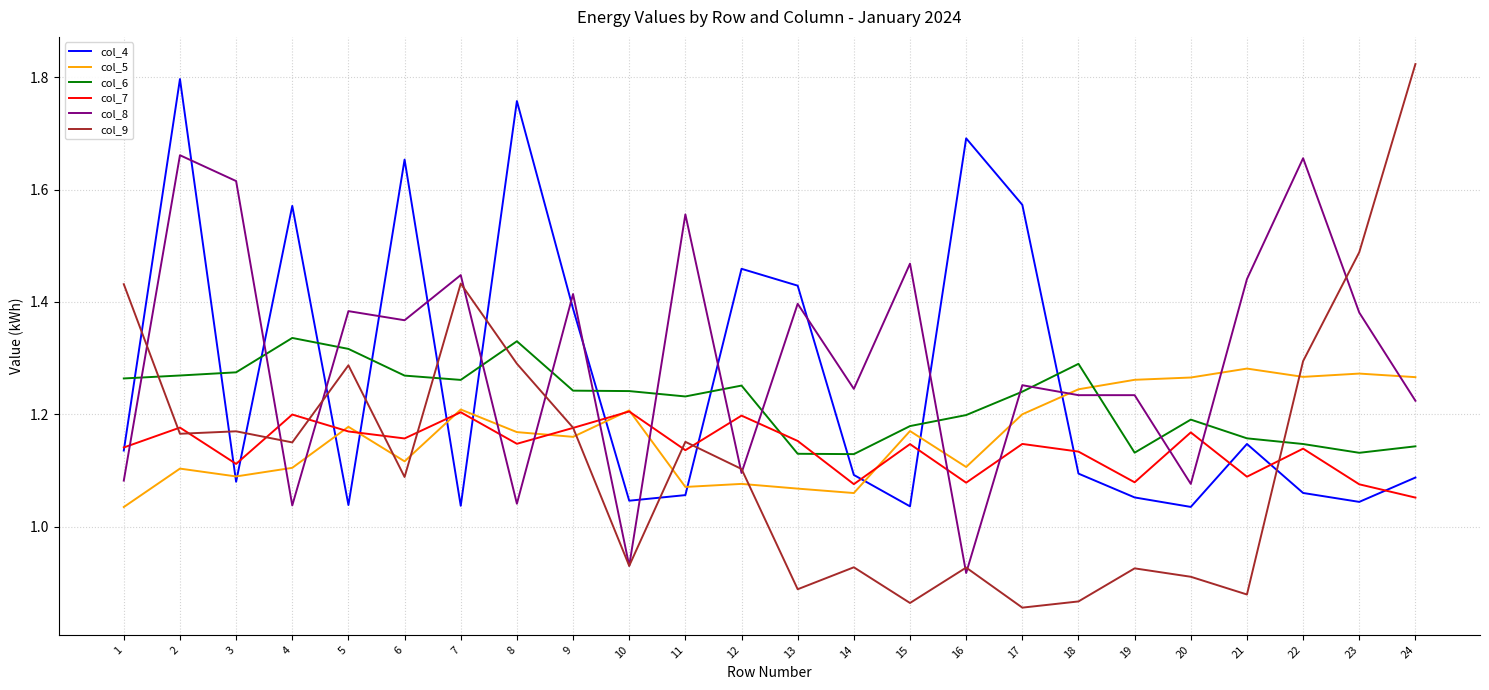

True or false: col_6 has a value of 1.3 at 12.

True